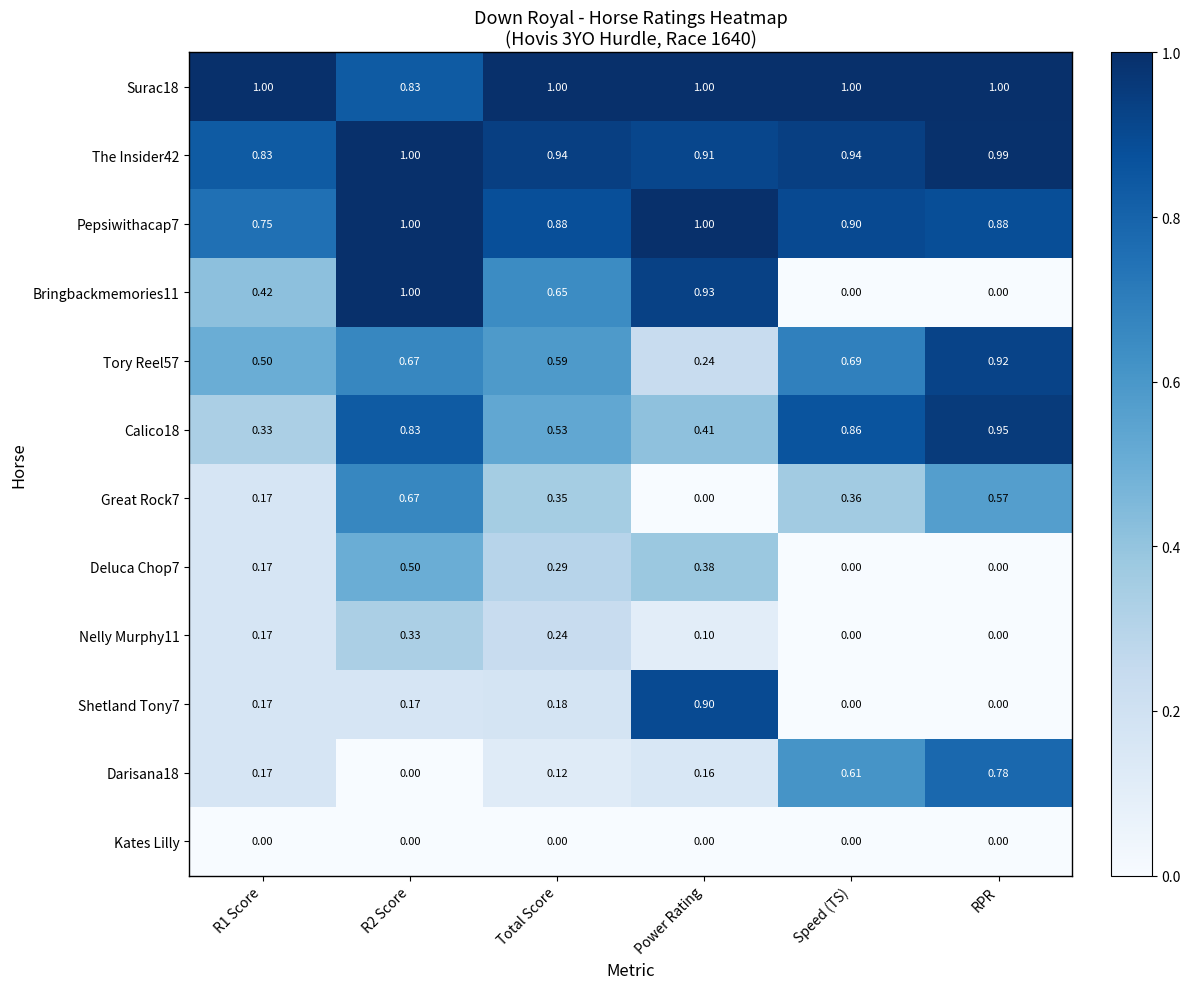

Is the value of The Insider42 at R1 Score greater than the value of Surac18 at Power Rating?

No